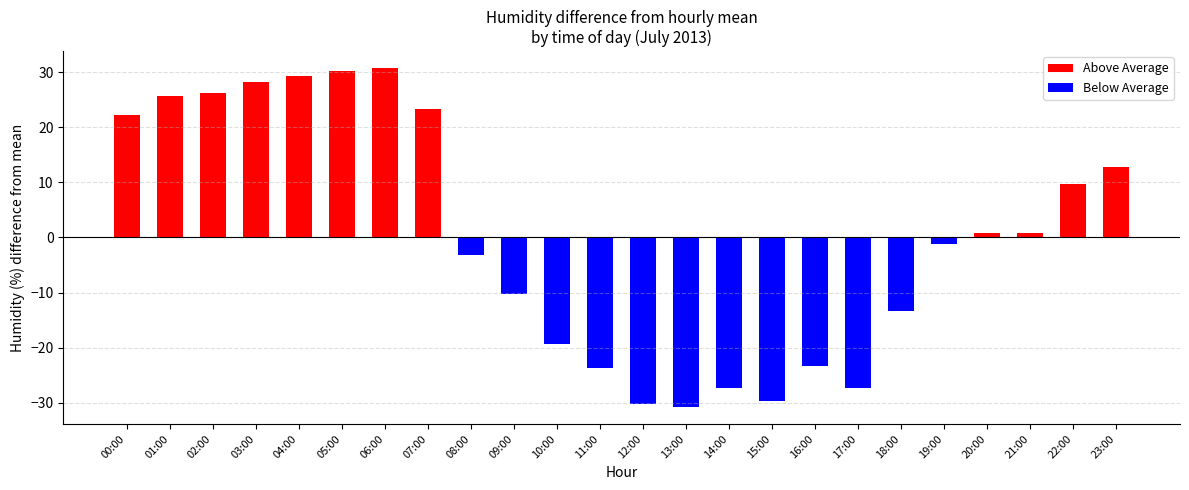

True or false: Below Average has a value of -23.8 at 11:00.

True